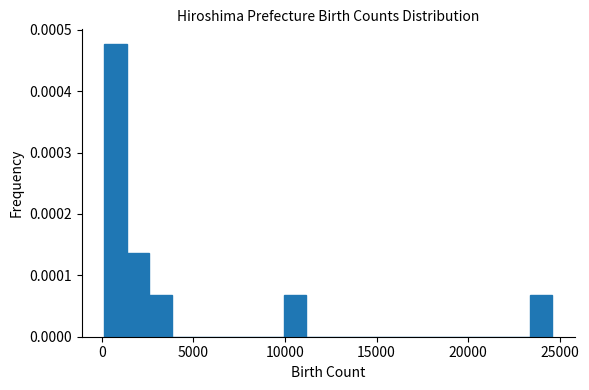

Around what value on the x-axis is the tallest bar? Give the approximate position of its centre, as read against the axis.

500